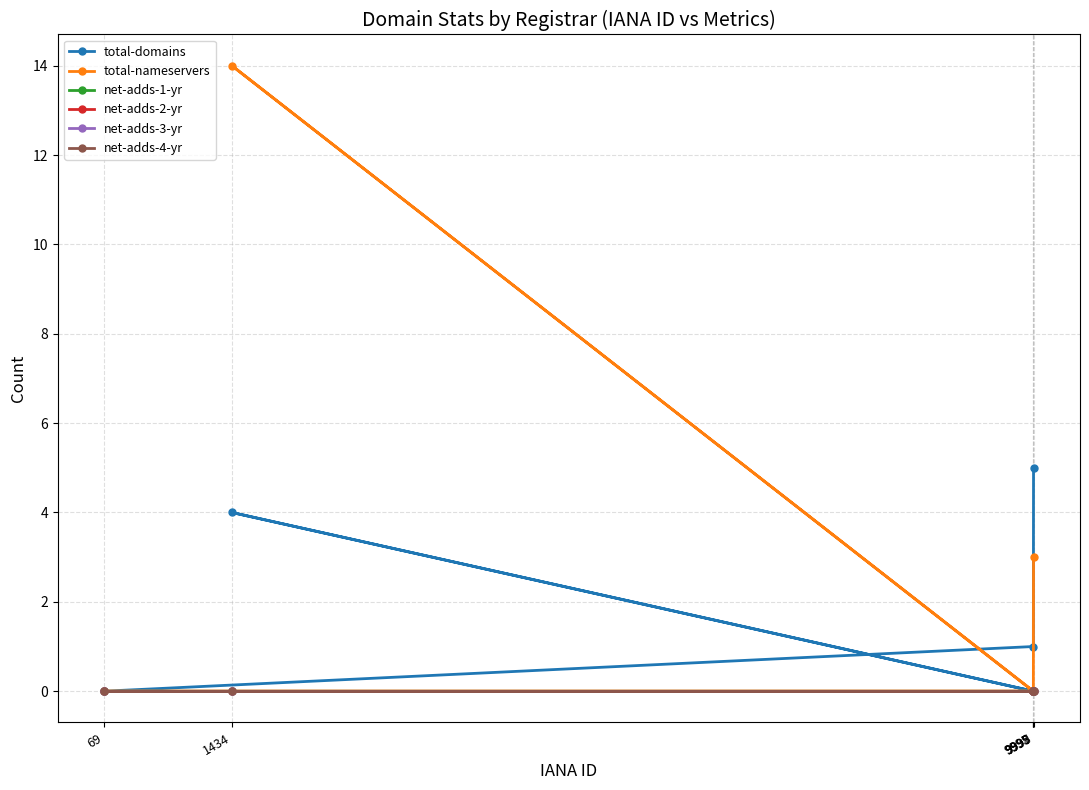

Reading left to right, what are all the values shown in this chart?

total-domains: 9999=5	9997=1	69=0	9995=0	1434=4	9998=0
total-nameservers: 9999=3	9997=0	69=0	9995=0	1434=14	9998=0
net-adds-1-yr: 9999=0	9997=0	69=0	9995=0	1434=0	9998=0
net-adds-2-yr: 9999=0	9997=0	69=0	9995=0	1434=0	9998=0
net-adds-3-yr: 9999=0	9997=0	69=0	9995=0	1434=0	9998=0
net-adds-4-yr: 9999=0	9997=0	69=0	9995=0	1434=0	9998=0